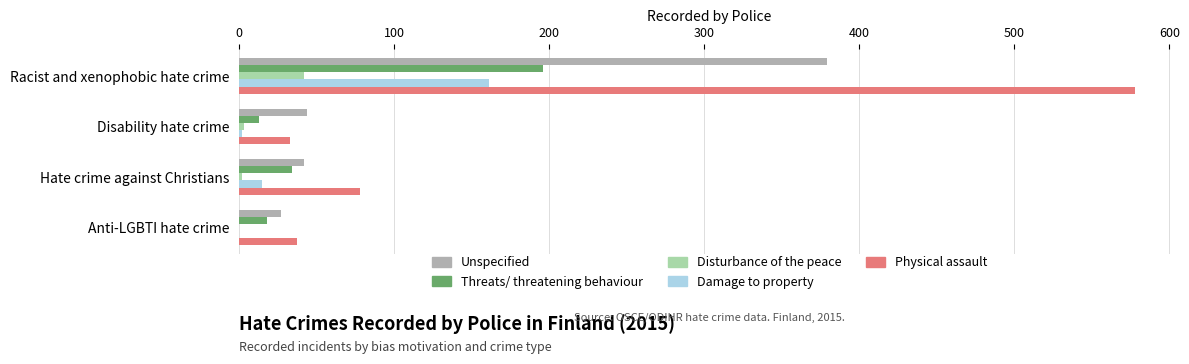

At which category does the chart reach its peak across all series?

Racist and xenophobic hate crime